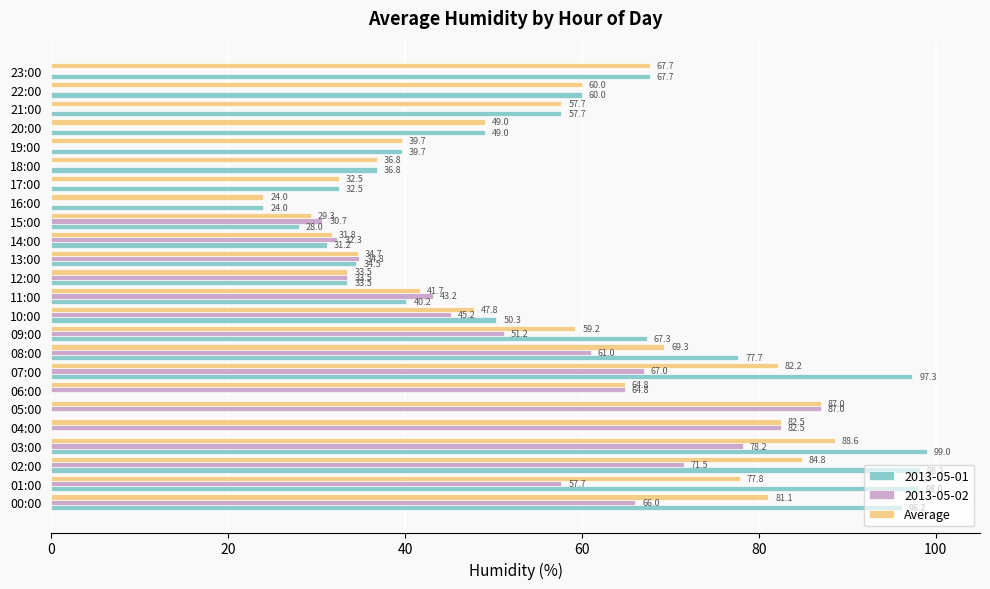

Which category has the highest value across all series?

03:00